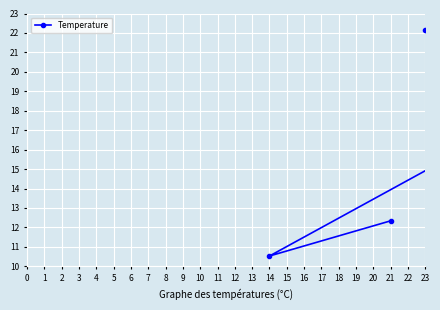

At which label is the value closest to 16?

1